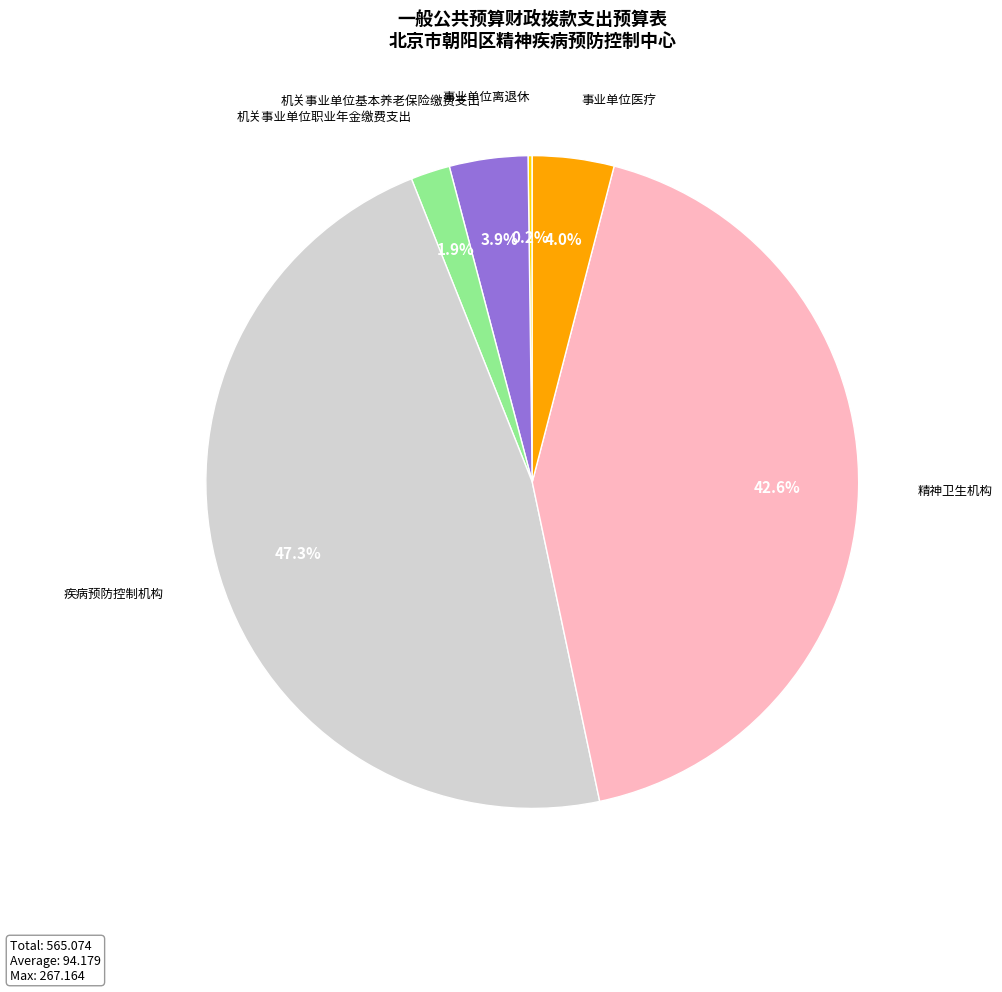

Is there any slice that represents more than half of the pie?

No